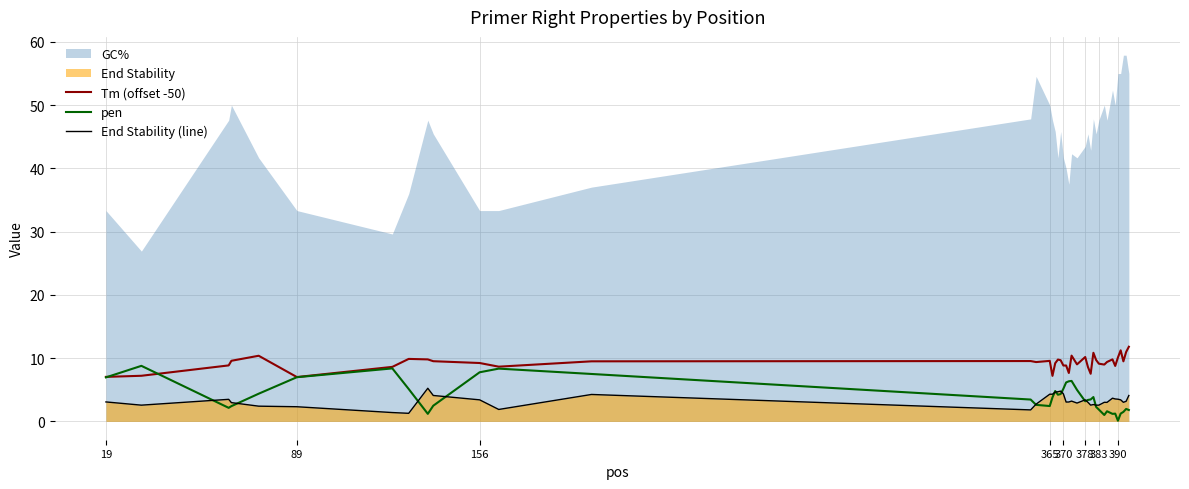

What is the highest value of the Tm (offset -50) series?

11.8